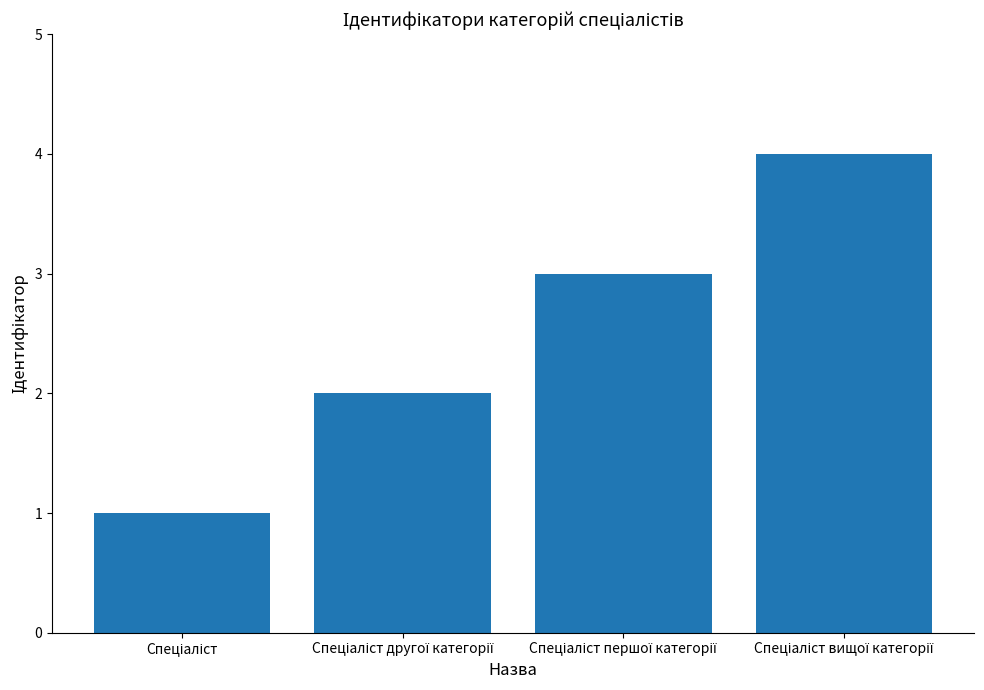

What is the greatest value displayed?

4